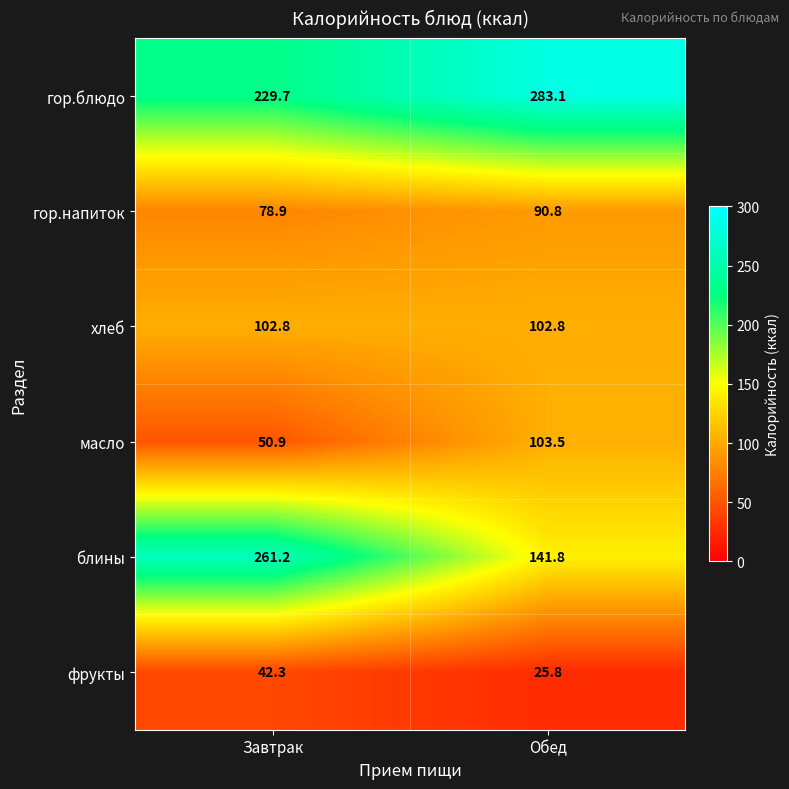

Reading left to right, list all the values displayed in this chart.

гор.блюдо: 229.7	283.1
гор.напиток: 78.9	90.8
хлеб: 102.8	102.8
масло: 50.9	103.5
блины: 261.2	141.8
фрукты: 42.3	25.8